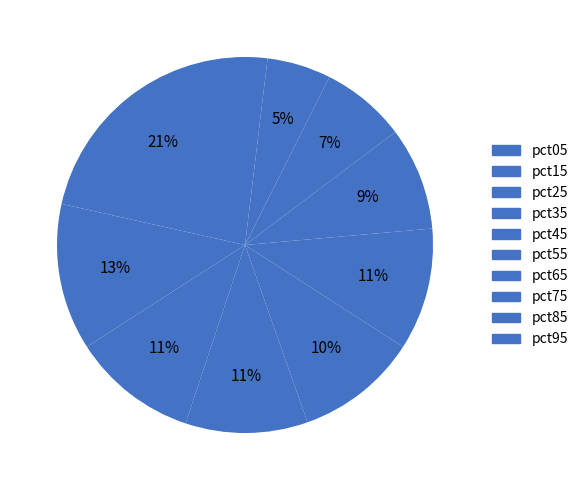

Rank the categories by value from lowest to highest.

pct95, pct85, pct75, pct65, pct45, pct55, pct35, pct25, pct15, pct05